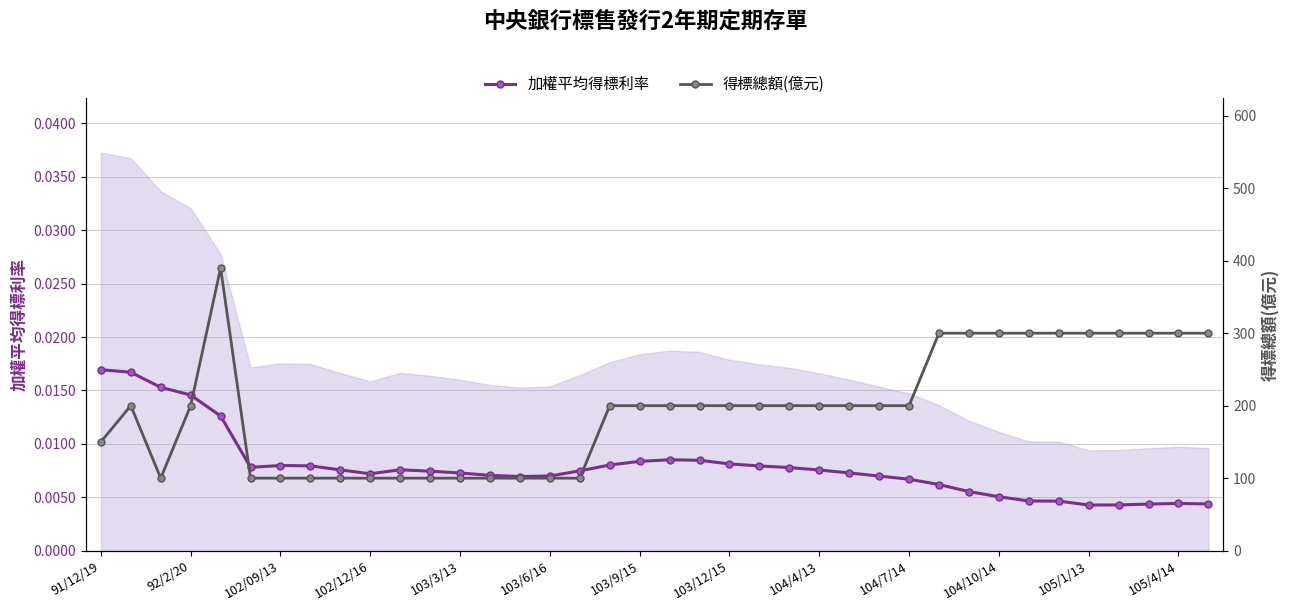

Count the 得標總額(億元) values in the range 100 to 300.

37